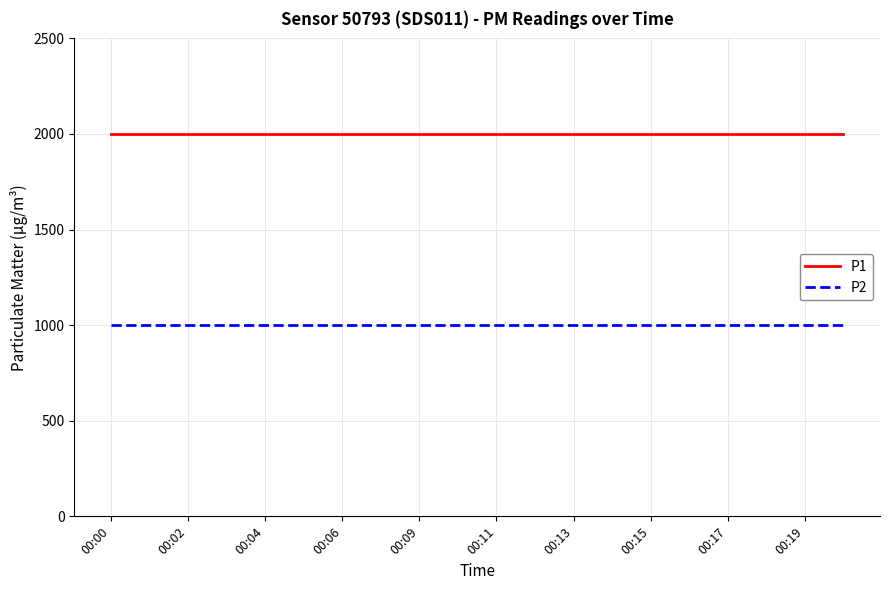

List the series in order of their peak value, highest first.

P1, P2